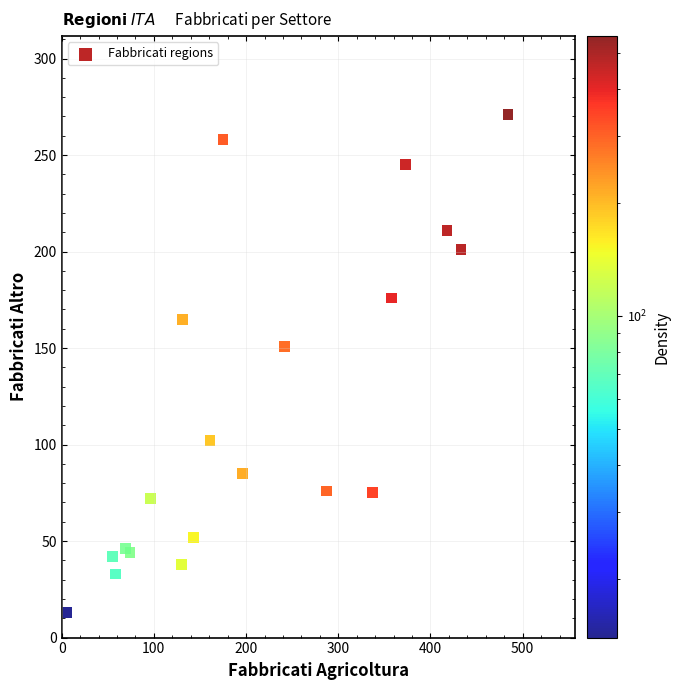

What Y value in the scatter plot is closest to 142?

151